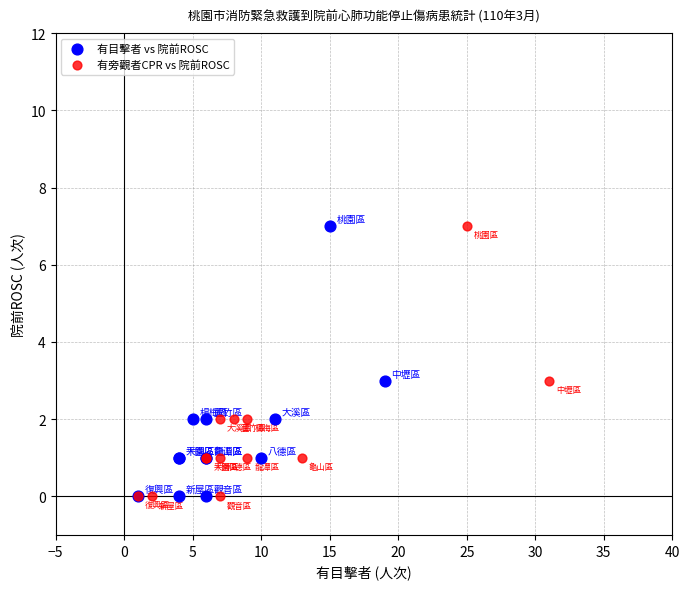

What are all the series names shown in the legend?

有目擊者 vs 院前ROSC, 有旁觀者CPR vs 院前ROSC